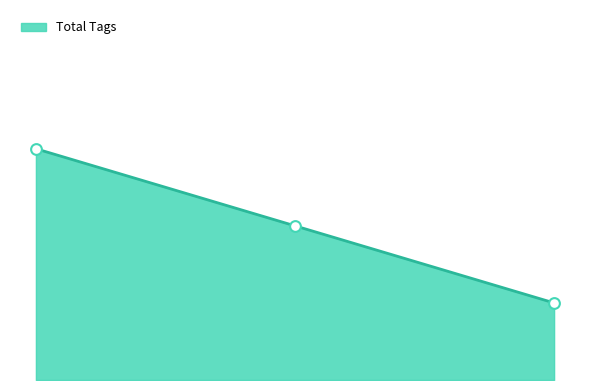

Does the chart have visible grid lines?

No